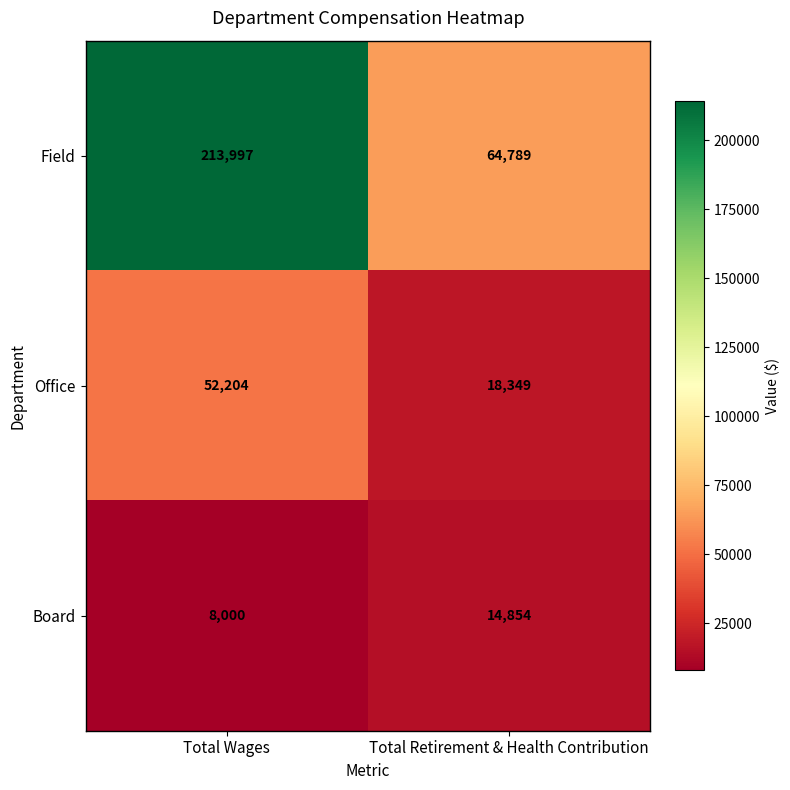

The Board series shows 14854 at Total Retirement & Health Contribution. True or false?

True